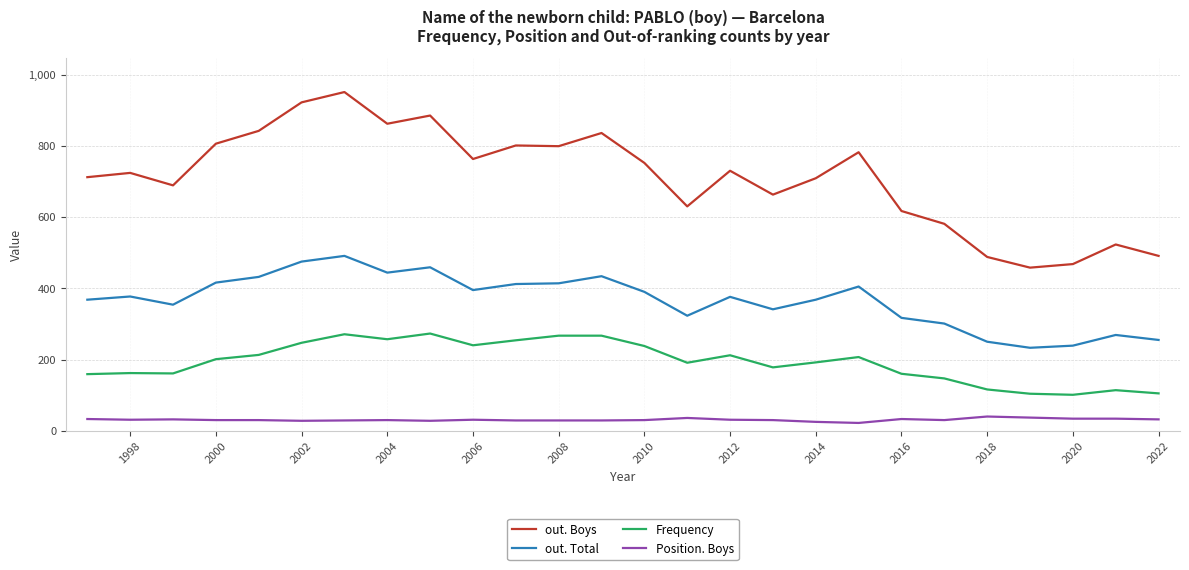

Which series has the largest range (max minus min)?

out. Boys